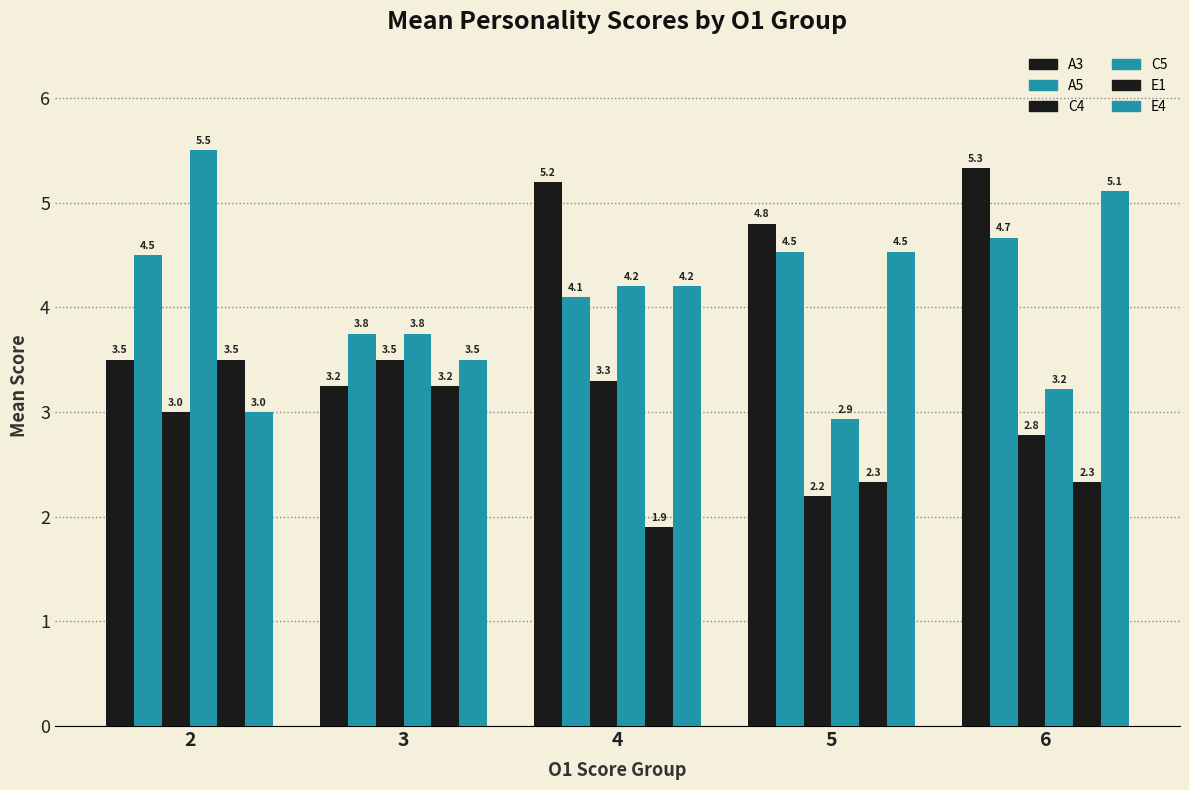

What is the difference between the E4 values at 3 and 6?

1.6